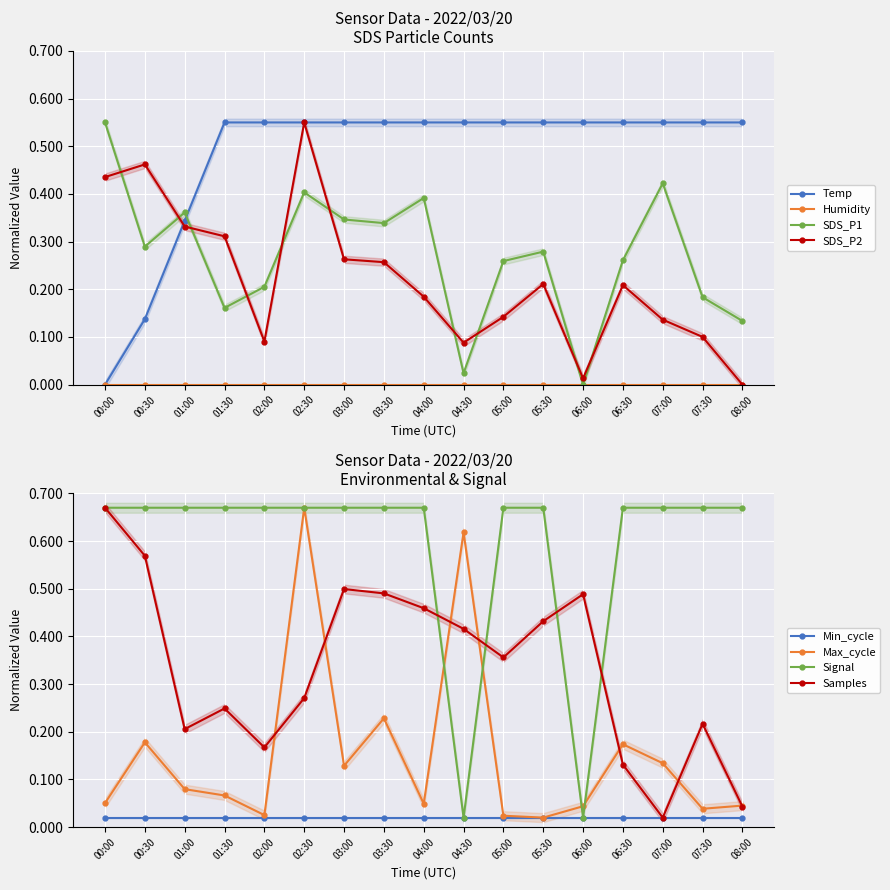

List the labels in order of Temp value, largest first.

01:30, 02:00, 02:30, 03:00, 03:30, 04:00, 04:30, 05:00, 05:30, 06:00, 06:30, 07:00, 07:30, 08:00, 01:00, 00:30, 00:00